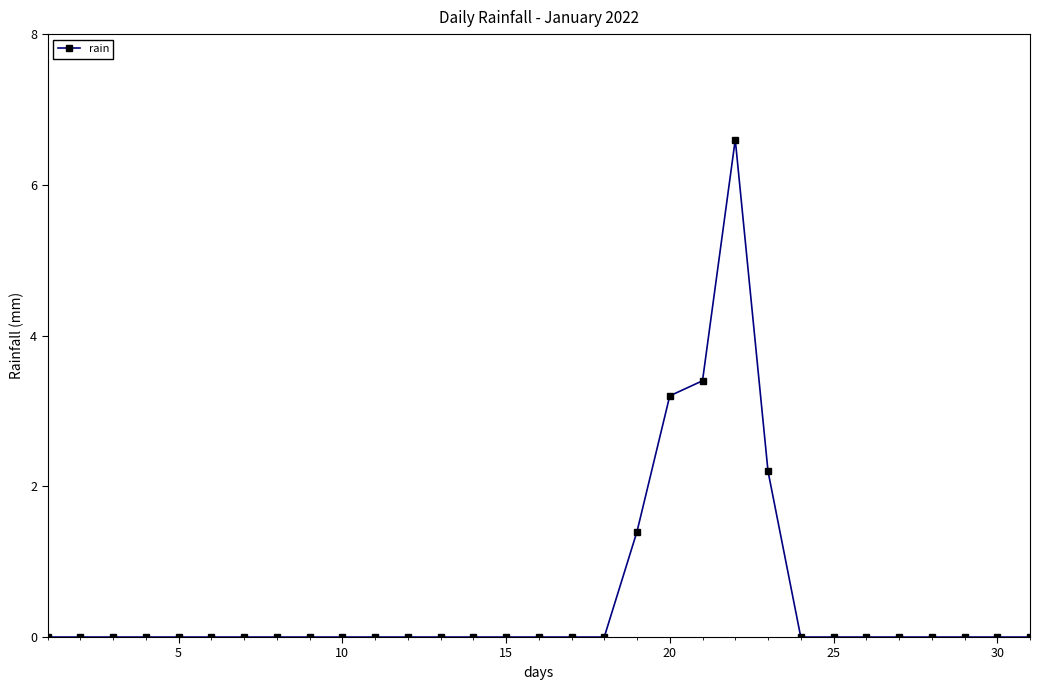

True or false: the data has more than 0 interior local peaks.

True